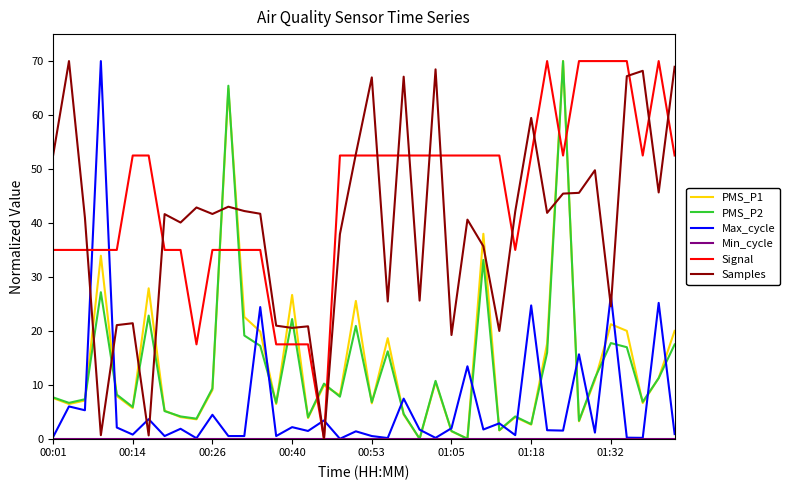

What is the highest value of the Signal series?

70.0